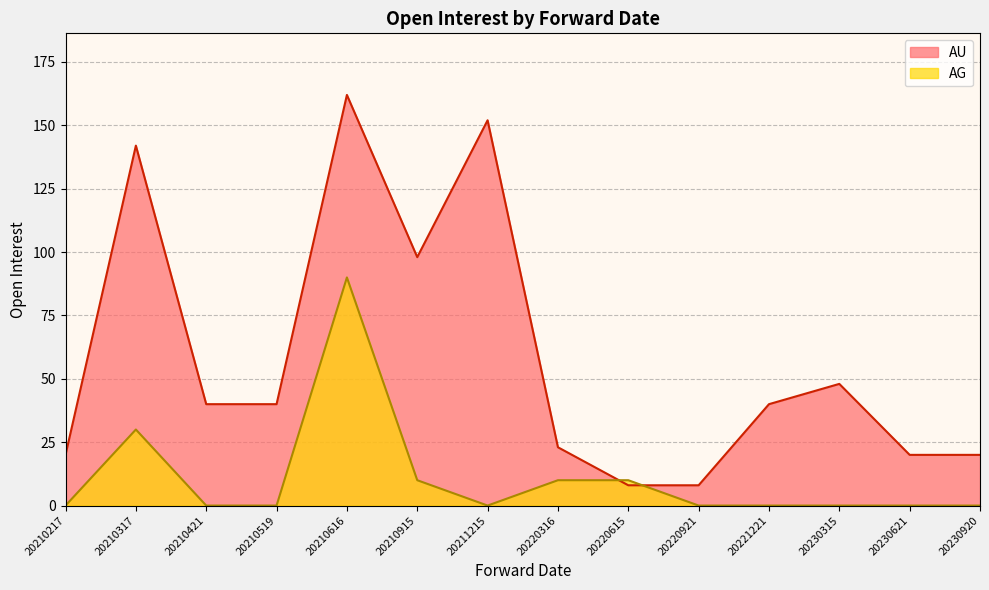

True or false: the data shows 3 at 20220921.

False